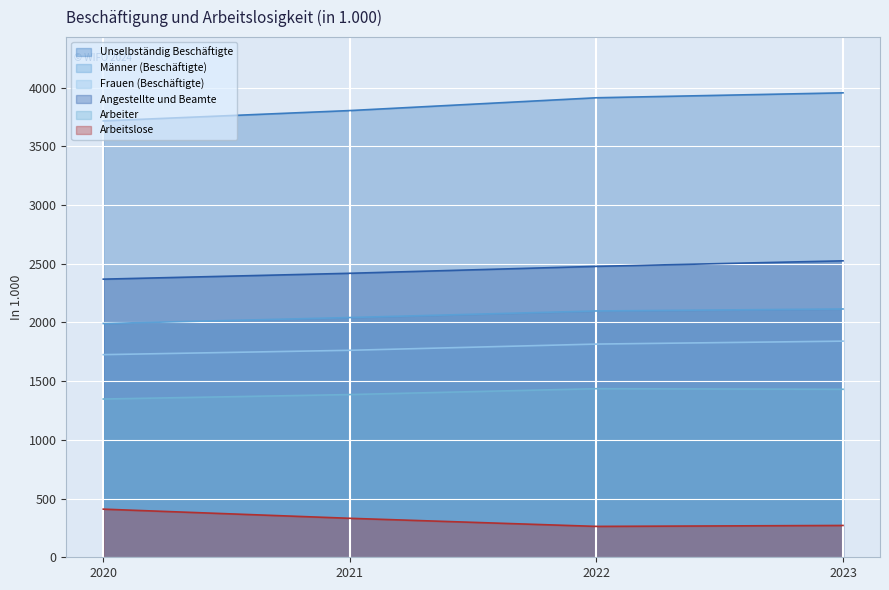

Reading left to right, extract all data points from this chart.

Unselbständig Beschäftigte: 2020=3717	2021=3805	2022=3914	2023=3956
Männer (Beschäftigte): 2020=1991	2021=2042	2022=2098	2023=2115
Frauen (Beschäftigte): 2020=1726	2021=1763	2022=1816	2023=1841
Angestellte und Beamte: 2020=2369	2021=2419	2022=2478	2023=2525
Arbeiter: 2020=1348	2021=1386	2022=1436	2023=1431
Arbeitslose: 2020=410	2021=332	2022=263	2023=271